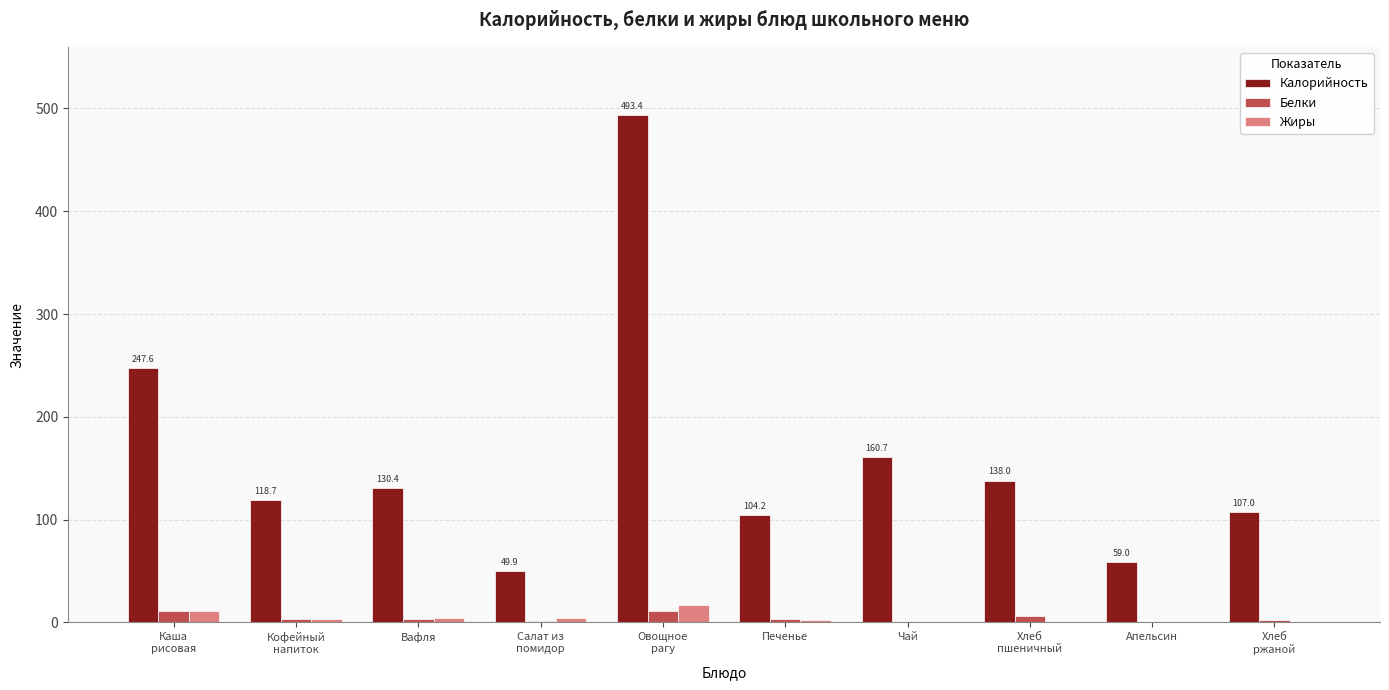

Is the value of Белки at Каша
рисовая greater than the value of Жиры at Кофейный
напиток?

Yes